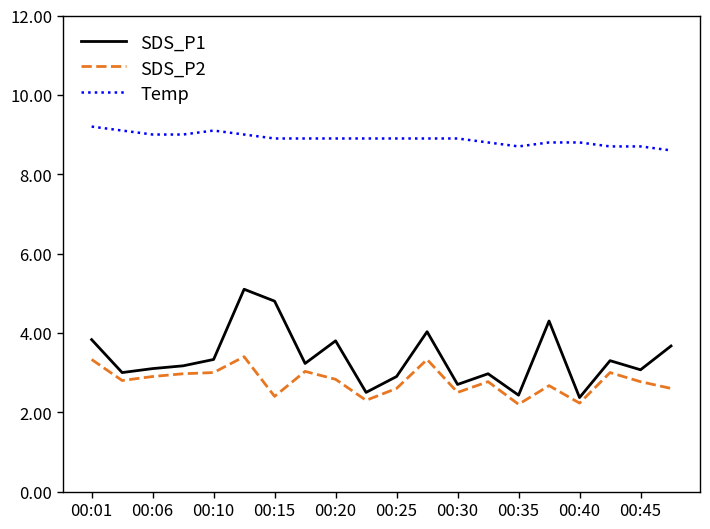

What are all the series names shown in the legend?

SDS_P1, SDS_P2, Temp